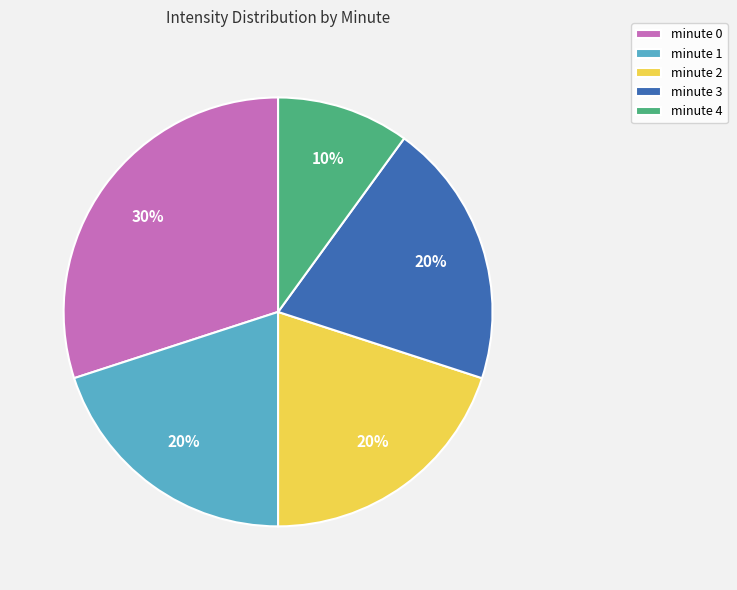

Which slice is the smallest?

minute 4